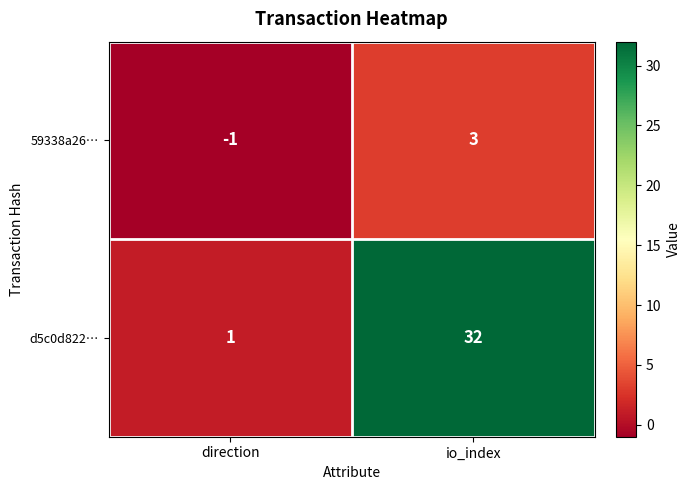

List the series in order of their overall mean, highest first.

d5c0d822…, 59338a26…